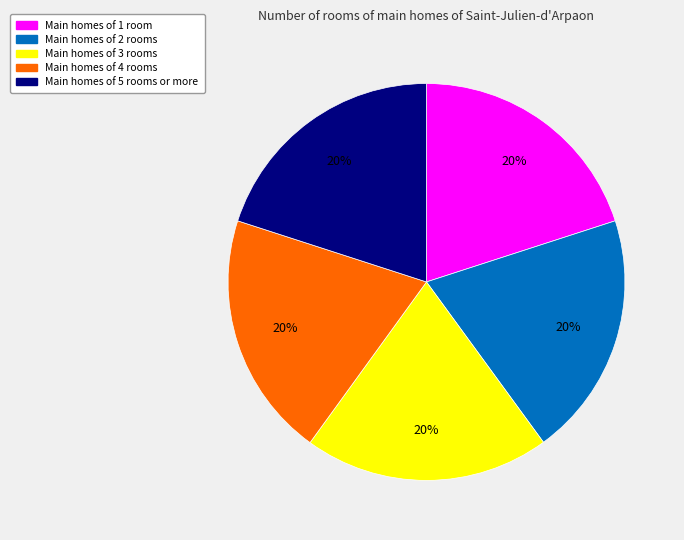

Is there any slice that represents more than half of the pie?

No